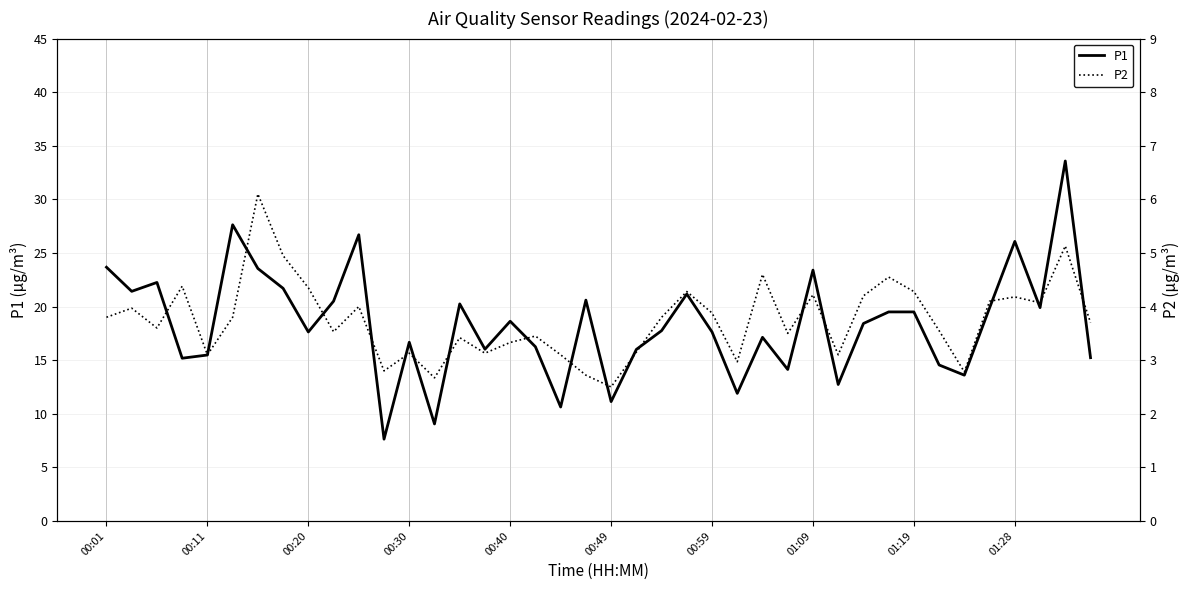

Reading right to left, what are all the values shown in this chart?

P1: 15.2	33.6	19.9	26.1	19.9	13.6	14.6	19.5	19.5	18.4	12.7	23.4	14.1	17.1	11.9	17.6	21.2	17.8	16.0	11.1	20.6	10.6	16.2	18.6	16.0	20.2	9.1	16.7	7.6	26.7	20.5	17.6	21.7	23.6	27.6	15.5	15.2	22.2	21.4	23.7
P2: 3.7	5.1	4.1	4.2	4.1	2.8	3.5	4.3	4.5	4.2	3.1	4.2	3.5	4.6	3.0	3.9	4.3	3.8	3.1	2.5	2.7	3.1	3.5	3.3	3.1	3.4	2.7	3.1	2.8	4.0	3.5	4.3	5.0	6.1	3.8	3.1	4.4	3.6	4.0	3.8